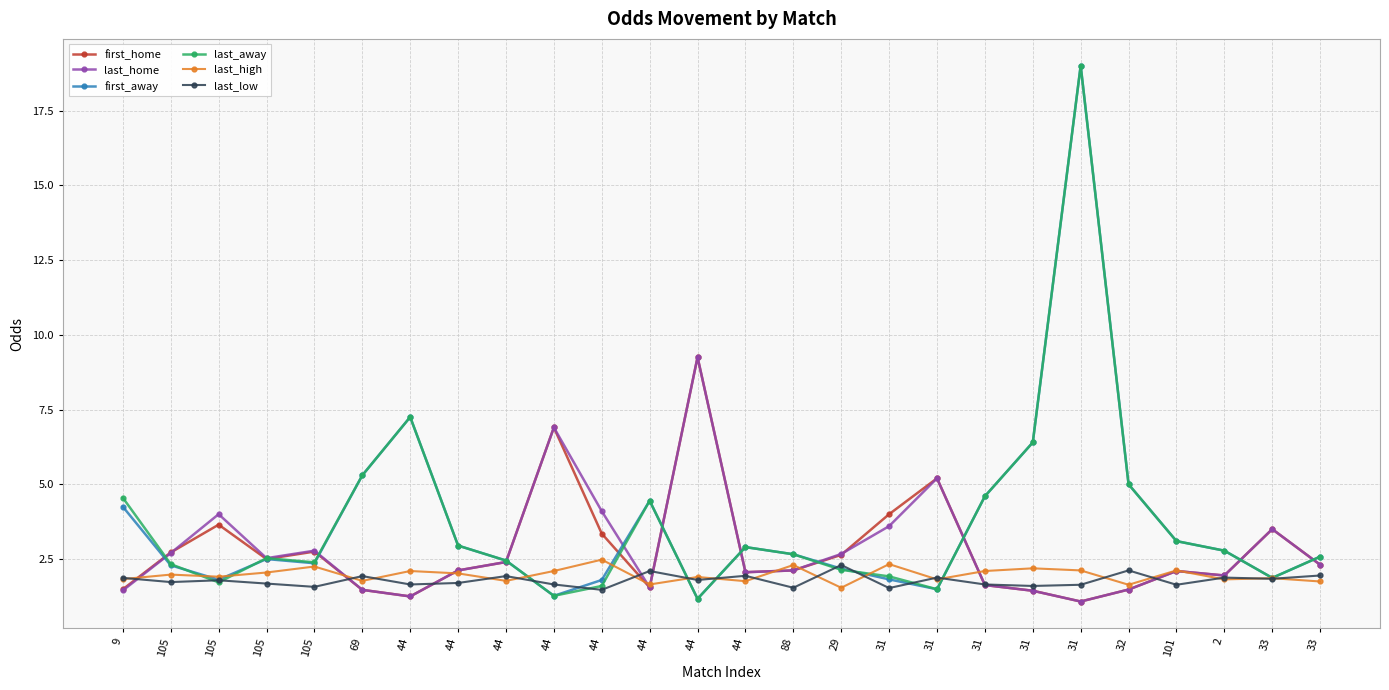

Does the chart have visible grid lines?

Yes